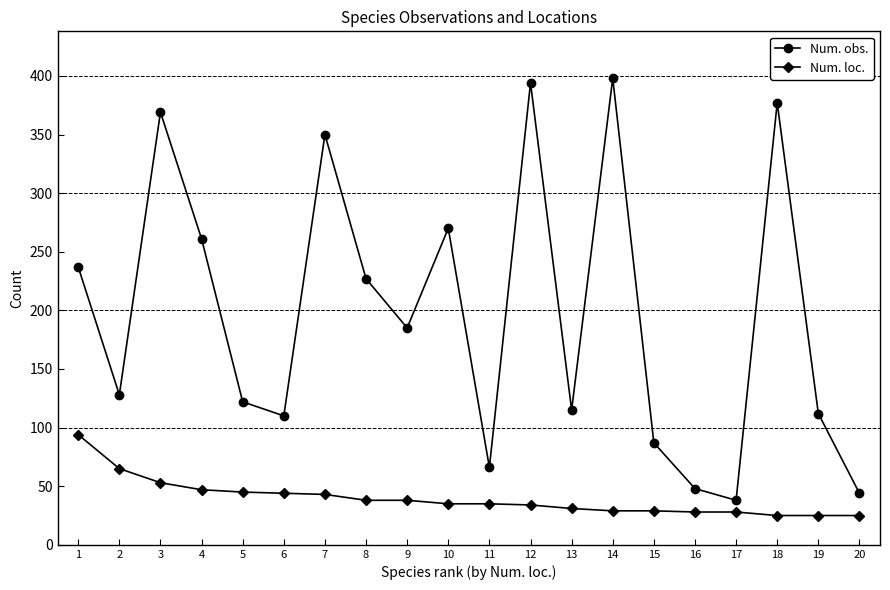

What is the value of the Num. obs. point at the 1st from the left?

237